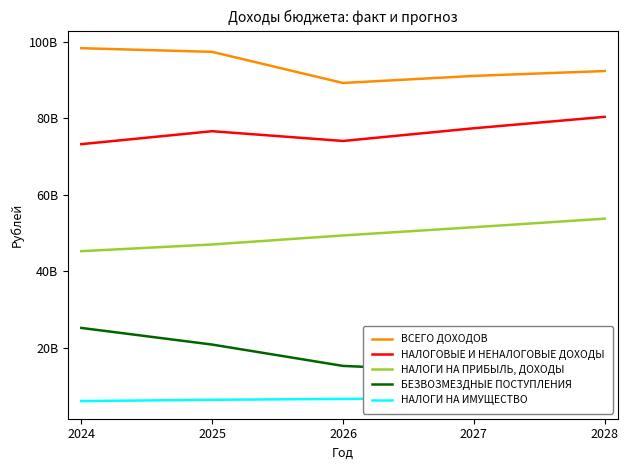

What is the sum of all БЕЗВОЗМЕЗДНЫЕ ПОСТУПЛЕНИЯ values?

86820193004.7